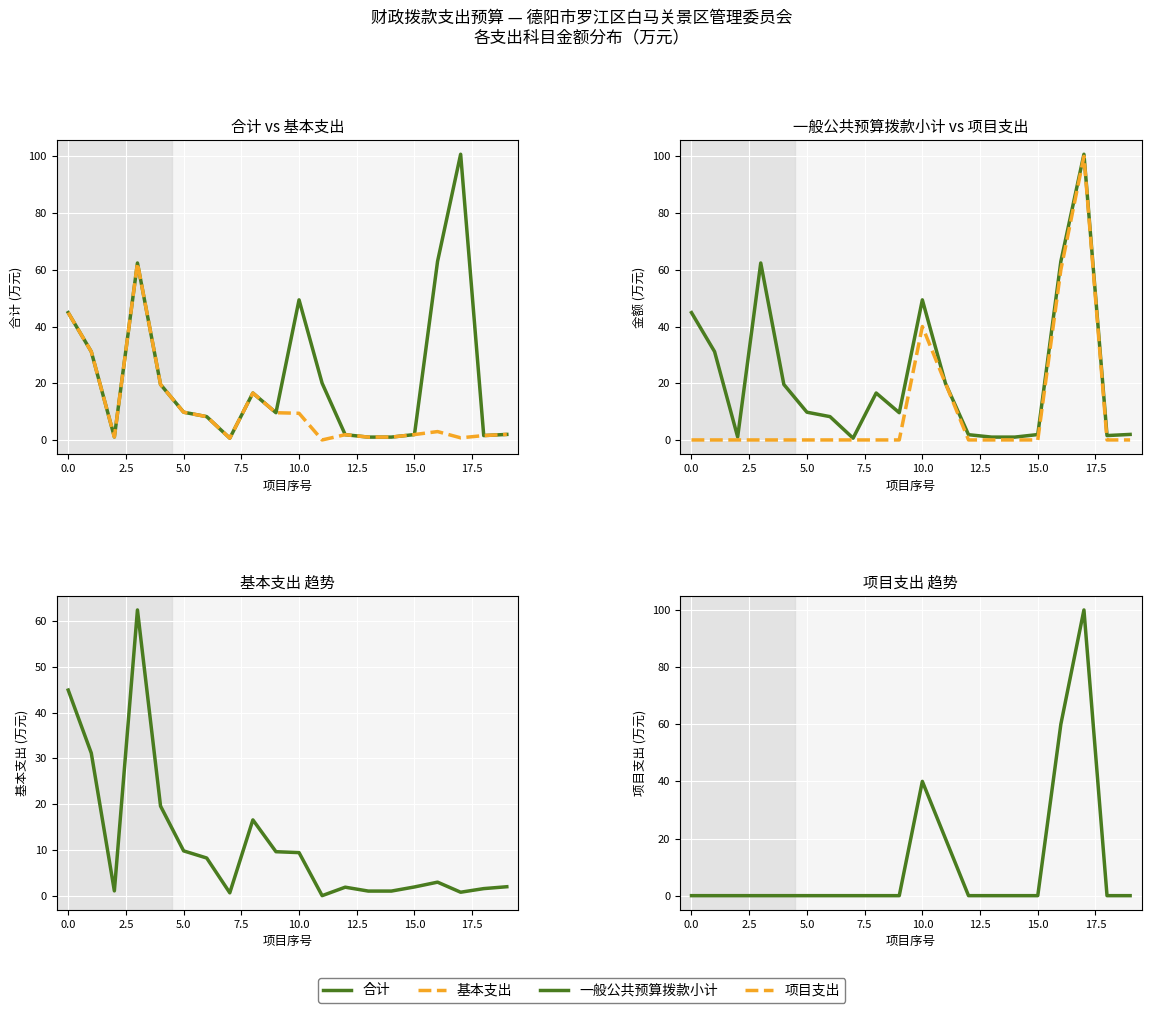

How many categories are shown in the chart?

20